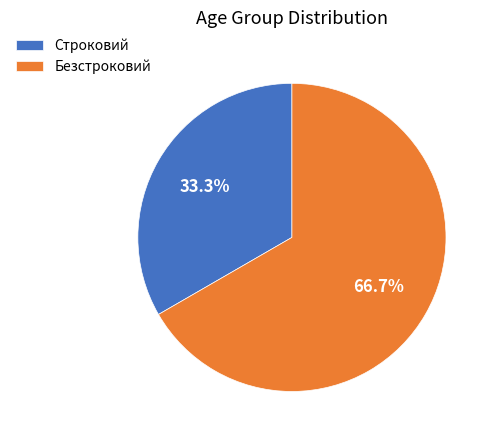

What percentage is the Безстроковий slice, to the nearest percent?

67%